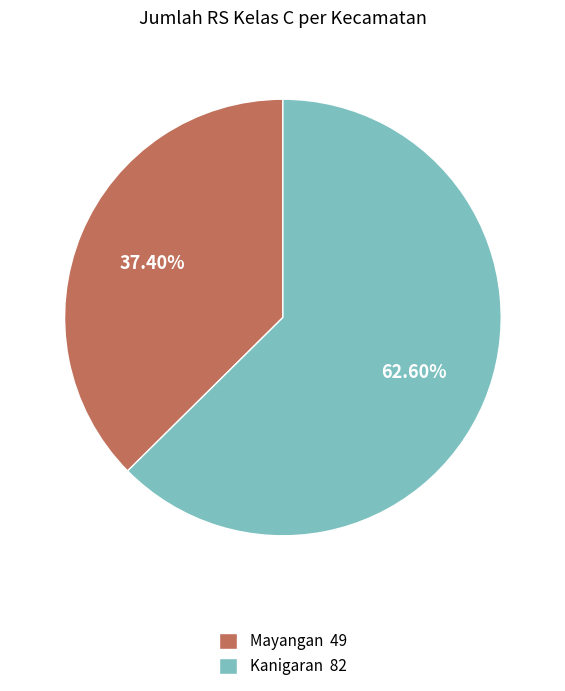

To the nearest percent, what is the difference between the largest and smallest slice percentages?

25%